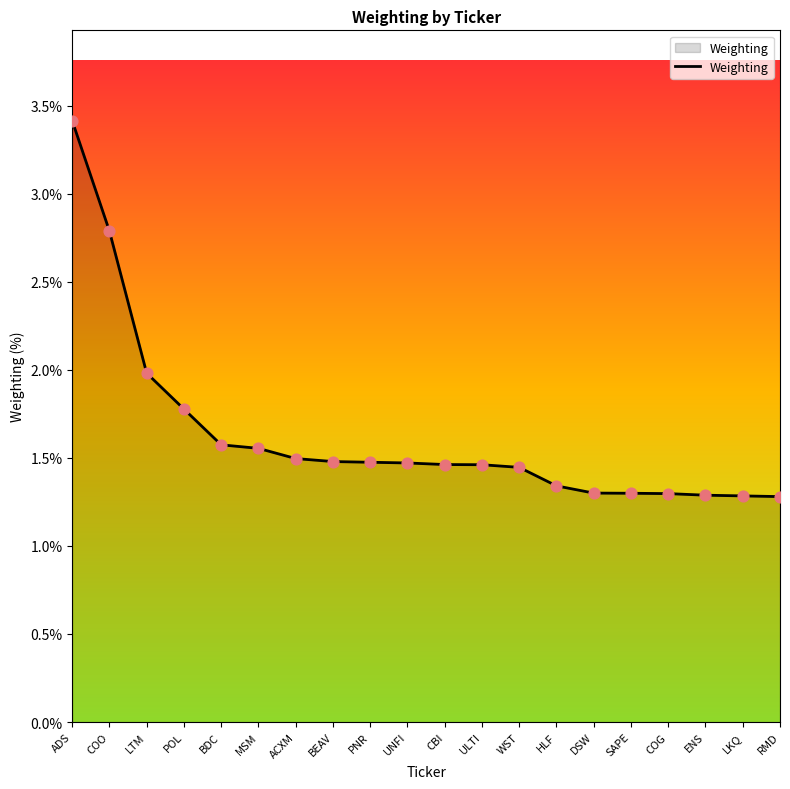

Approximately how many times larger is the value at LTM compared to COO?

0.7